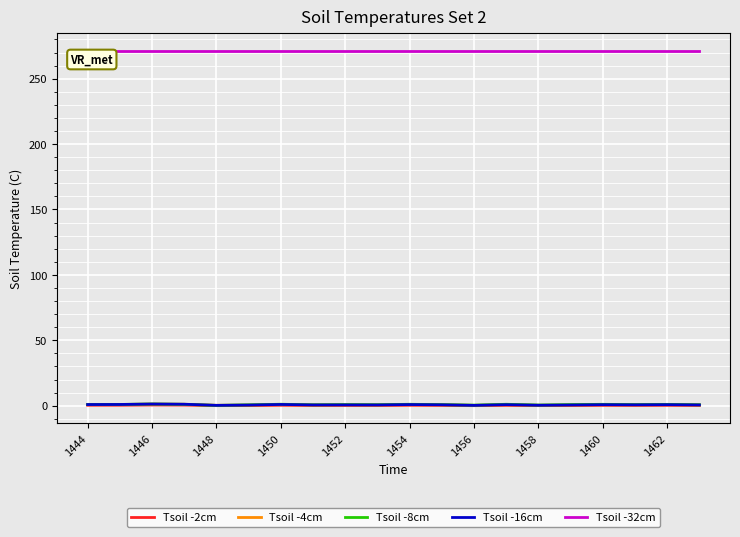

What is the greatest value displayed?

271.0